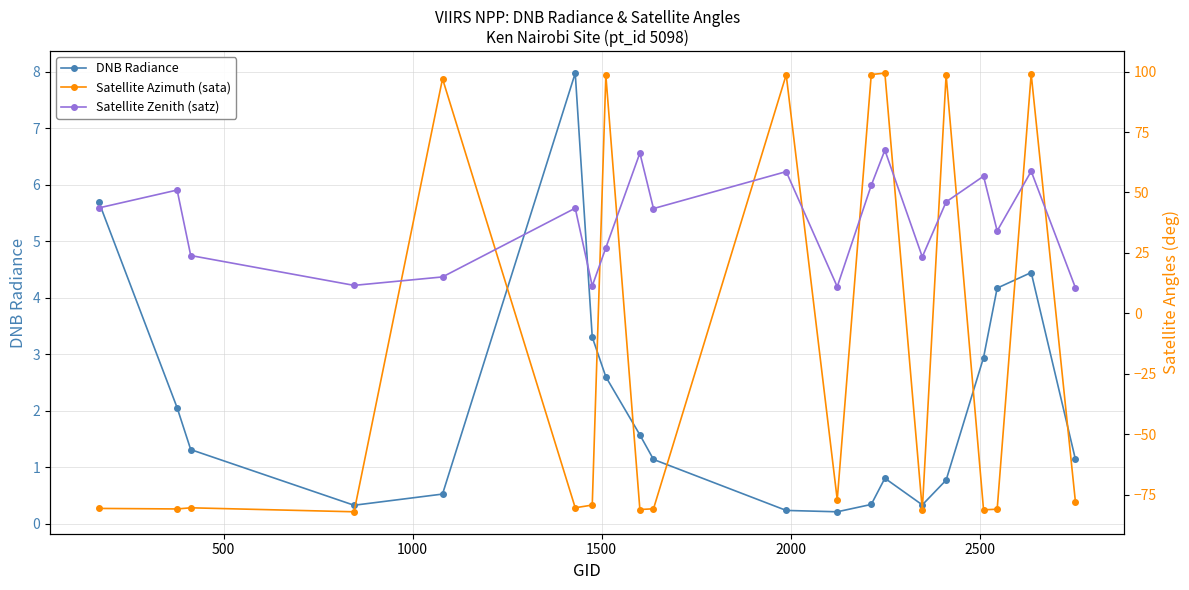

How many categories are shown in the chart?

20